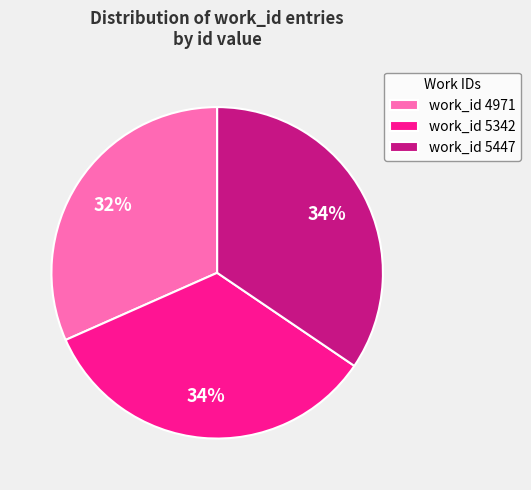

To the nearest percent, what portion does work_id 5342 represent?

34%